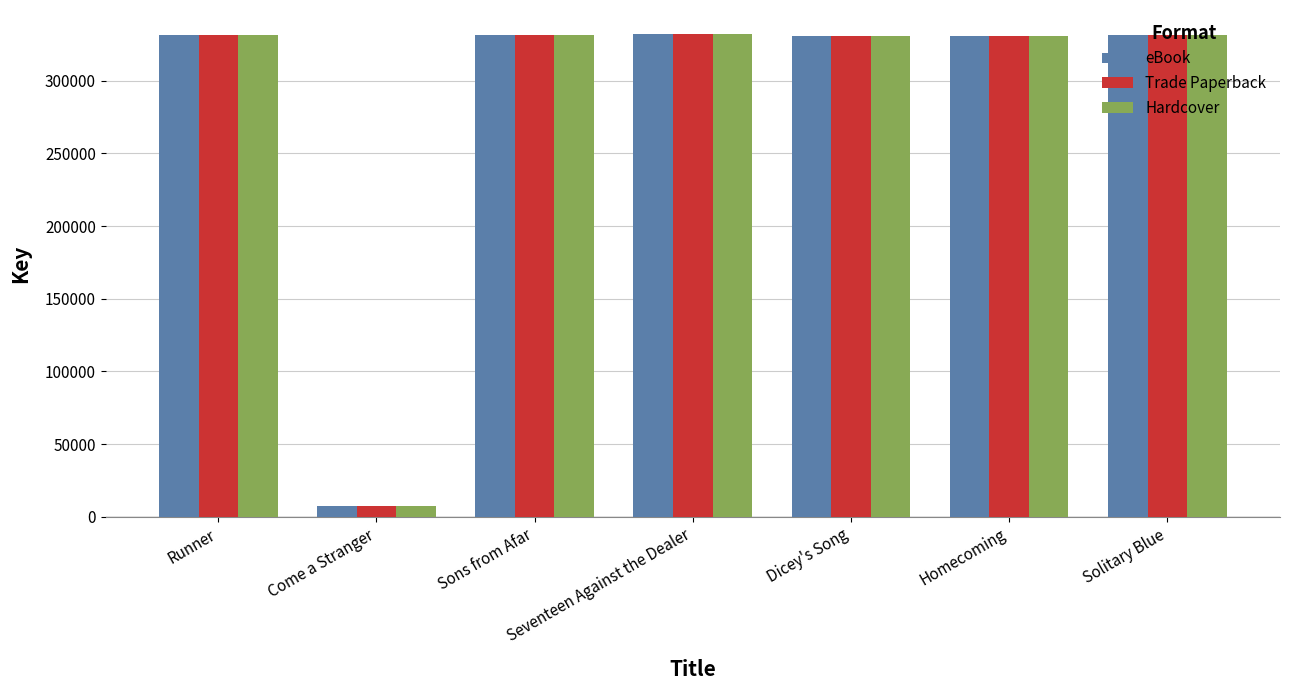

What is the total value across all series at Come a Stranger?

22866